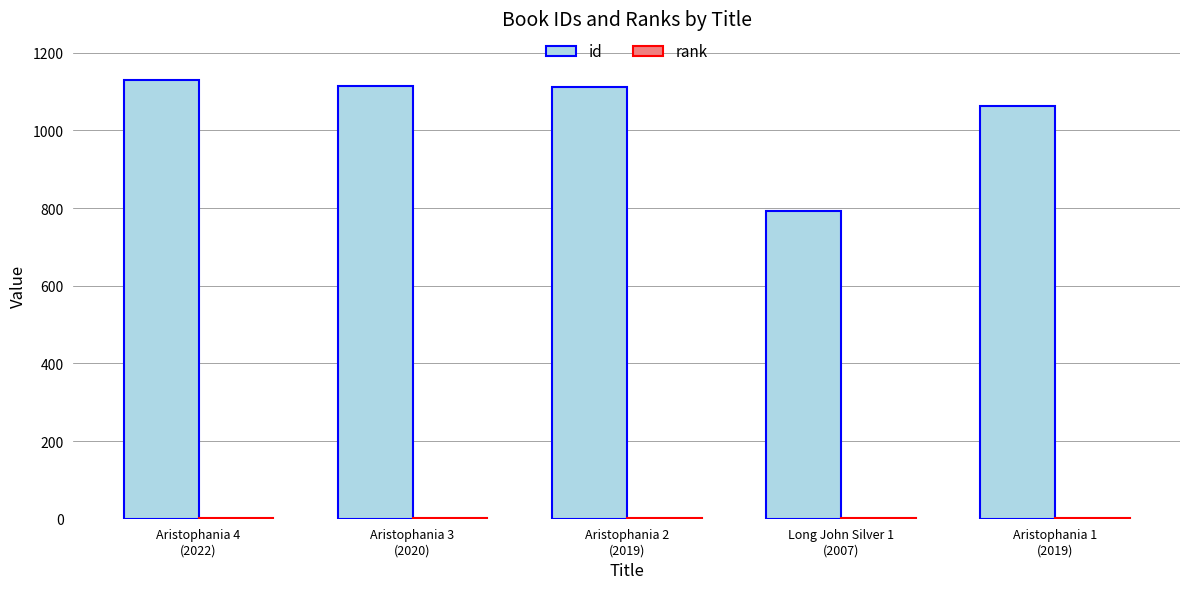

What is the maximum value for id?

1129